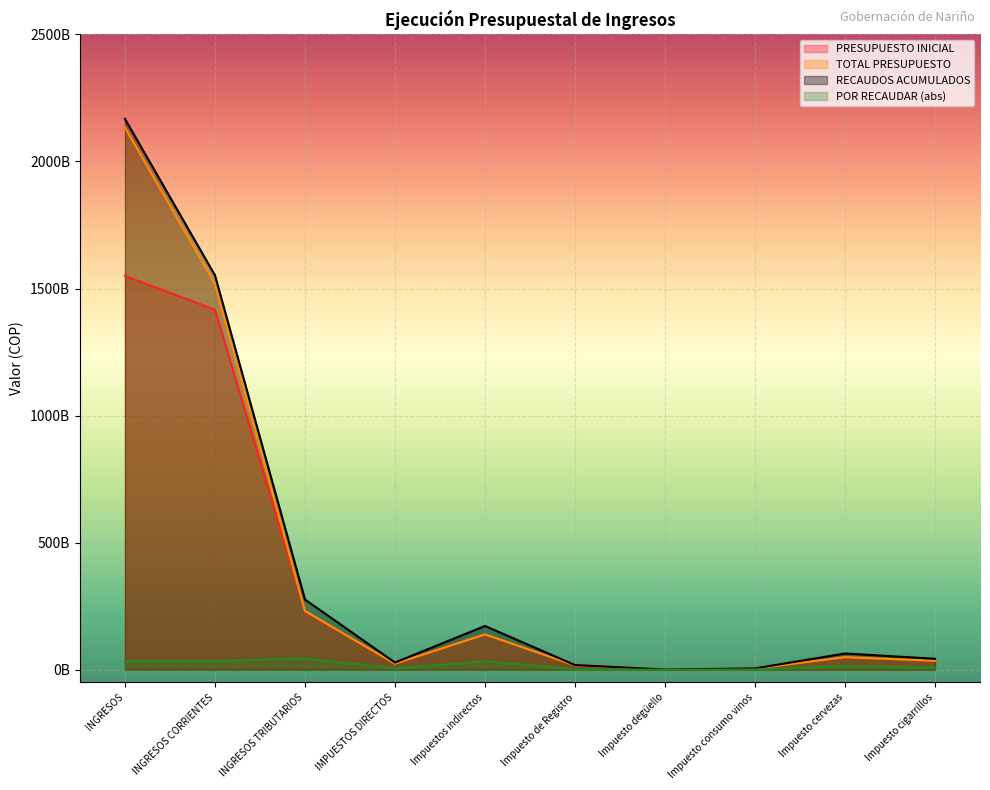

Read the TOTAL PRESUPUESTO value at Impuestos indirectos.

139124227070.0